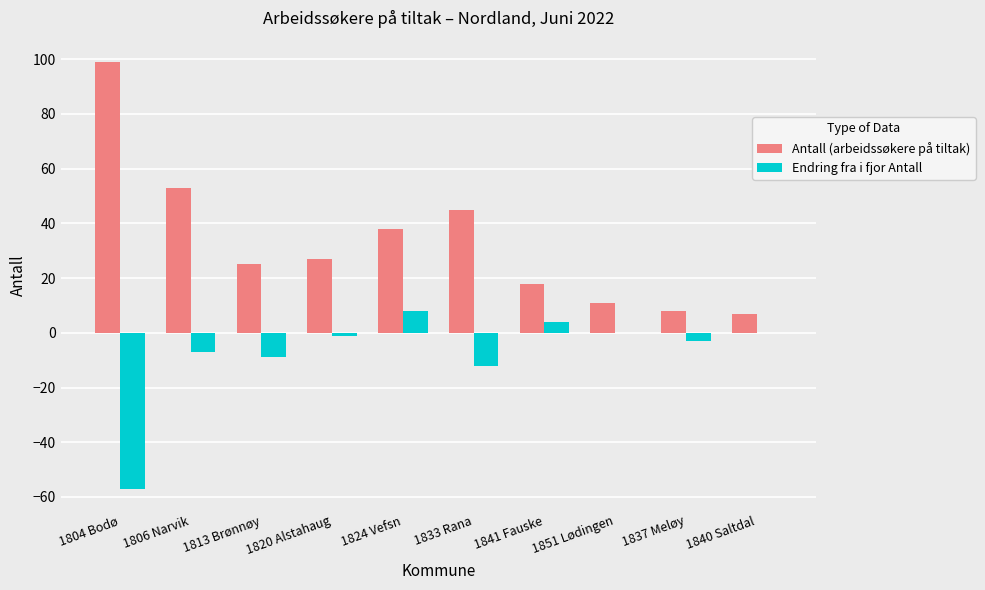

Reading right to left, list all the values displayed in this chart.

Antall (arbeidssøkere på tiltak): 1840 Saltdal=7	1837 Meløy=8	1851 Lødingen=11	1841 Fauske=18	1833 Rana=45	1824 Vefsn=38	1820 Alstahaug=27	1813 Brønnøy=25	1806 Narvik=53	1804 Bodø=99
Endring fra i fjor Antall: 1840 Saltdal=0	1837 Meløy=-3	1851 Lødingen=0	1841 Fauske=4	1833 Rana=-12	1824 Vefsn=8	1820 Alstahaug=-1	1813 Brønnøy=-9	1806 Narvik=-7	1804 Bodø=-57